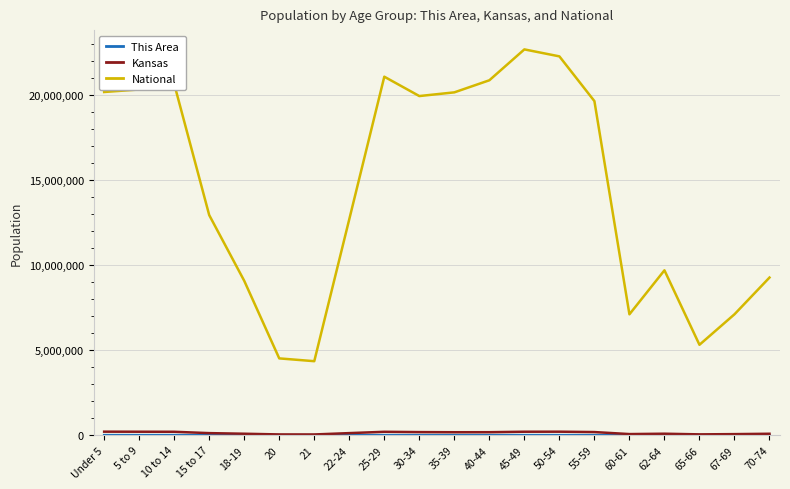

Does the chart display data point markers on the line(s)?

No